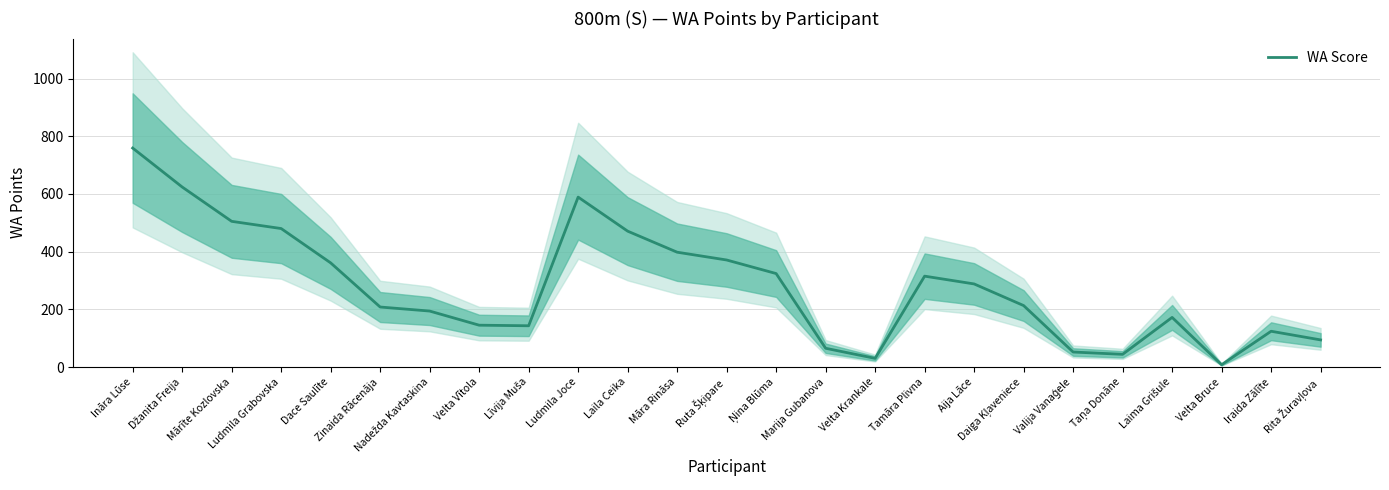

Which category has the highest value across all series?

Ināra Lūse